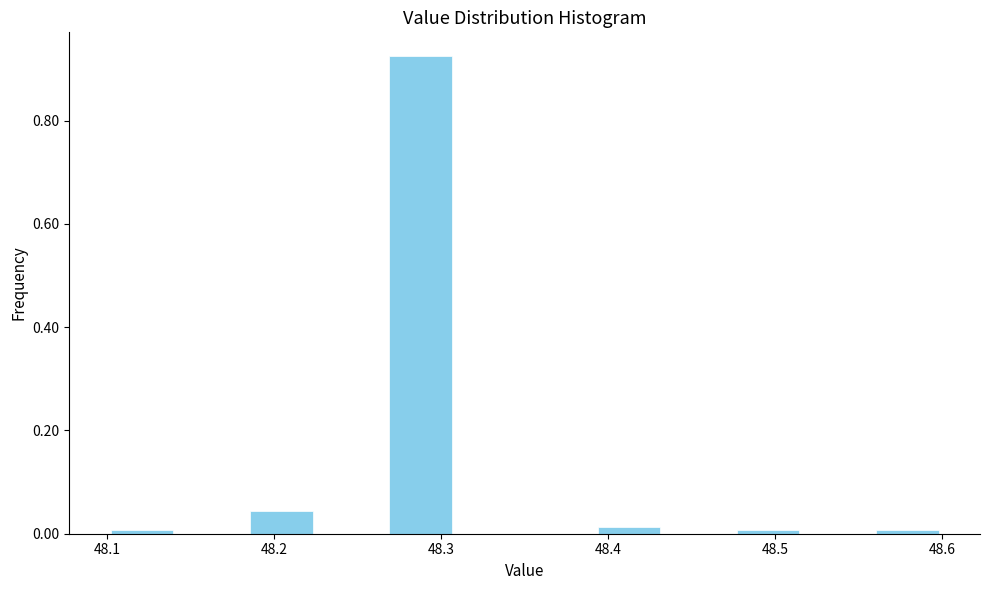

What is the height of the bar covering 48.27 to 48.31 on the x-axis? Neither the bar edges nor the heights are printed on the chart, so give them approximately, as read against the axes.

0.92